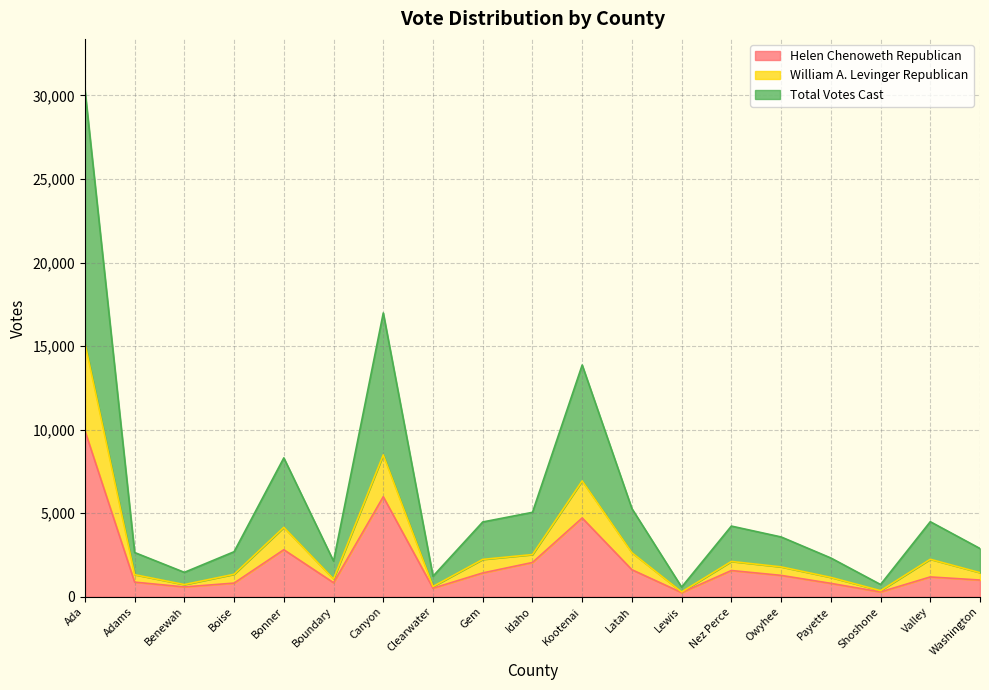

Reading left to right, list all the values displayed in this chart.

Helen Chenoweth Republican: Ada=9946	Adams=879	Benewah=591	Boise=821	Bonner=2817	Boundary=844	Canyon=5988	Clearwater=515	Gem=1428	Idaho=2054	Kootenai=4717	Latah=1620	Lewis=252	Nez Perce=1573	Owyhee=1282	Payette=805	Shoshone=291	Valley=1189	Washington=1004
William A. Levinger Republican: Ada=15173	Adams=1325	Benewah=732	Boise=1349	Bonner=4156	Boundary=1068	Canyon=8492	Clearwater=616	Gem=2239	Idaho=2527	Kootenai=6935	Latah=2638	Lewis=291	Nez Perce=2116	Owyhee=1791	Payette=1162	Shoshone=368	Valley=2247	Washington=1445
Total Votes Cast: Ada=30346	Adams=2650	Benewah=1464	Boise=2698	Bonner=8312	Boundary=2136	Canyon=16984	Clearwater=1232	Gem=4478	Idaho=5054	Kootenai=13870	Latah=5276	Lewis=582	Nez Perce=4232	Owyhee=3582	Payette=2324	Shoshone=736	Valley=4494	Washington=2890